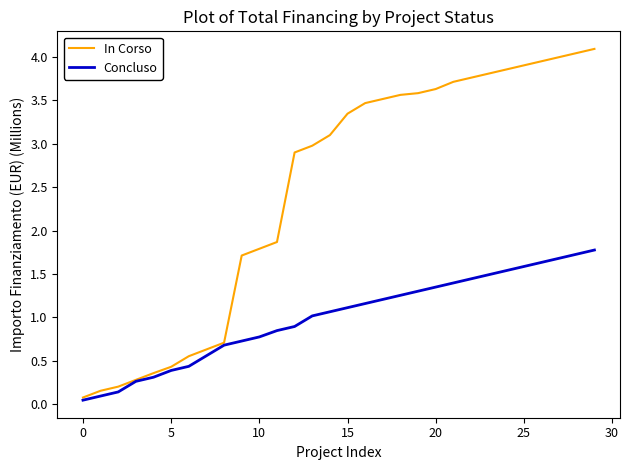

What is the maximum value for In Corso?

4.1